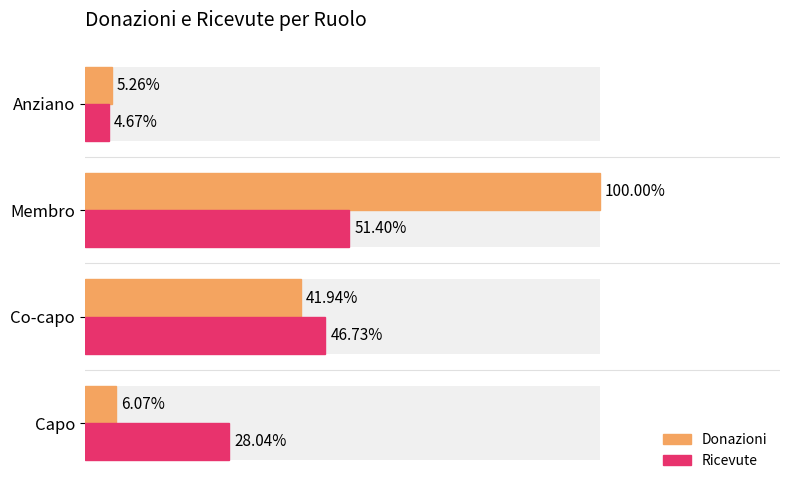

Which series has the widest spread of values?

Donazioni